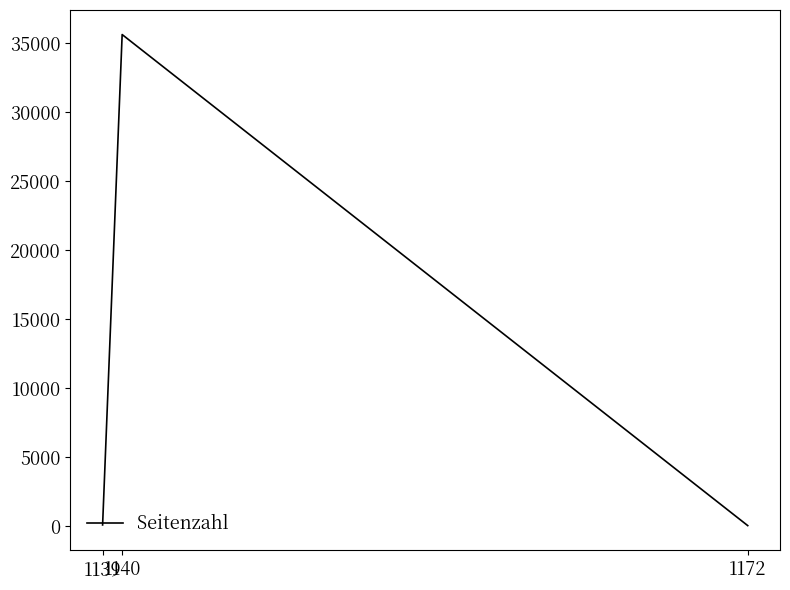

What is the difference between the maximum and second lowest values?

35544